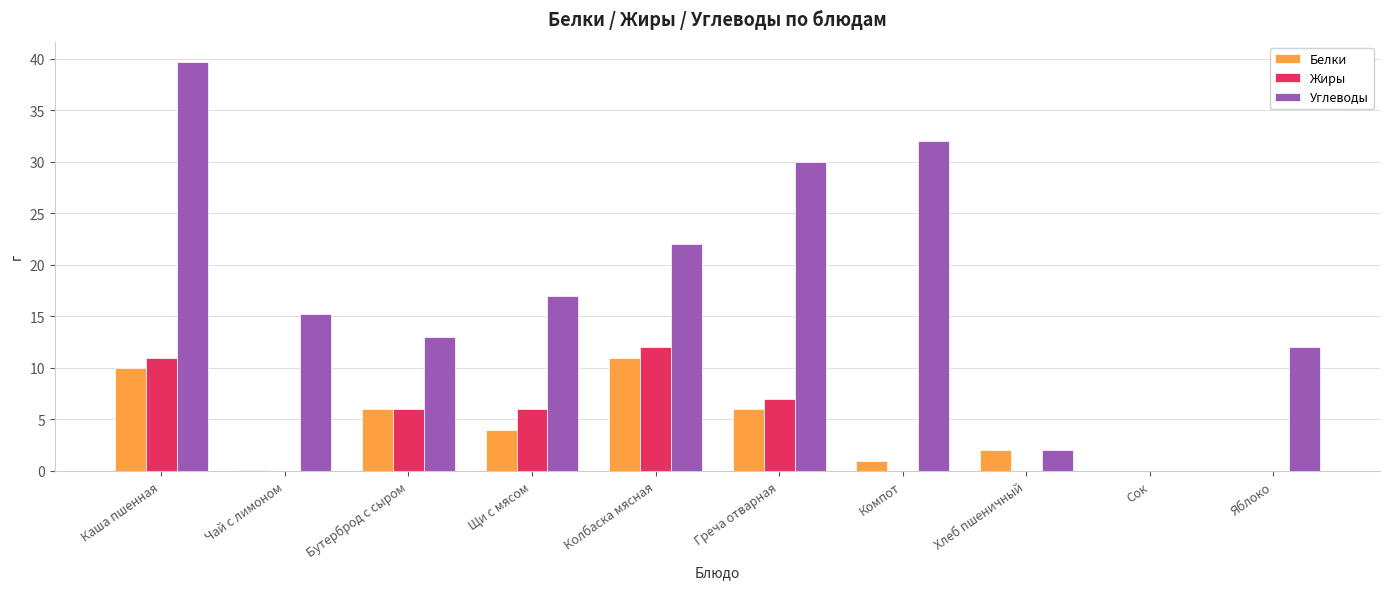

Which series changed the most between Компот and Хлеб пшеничный?

Углеводы